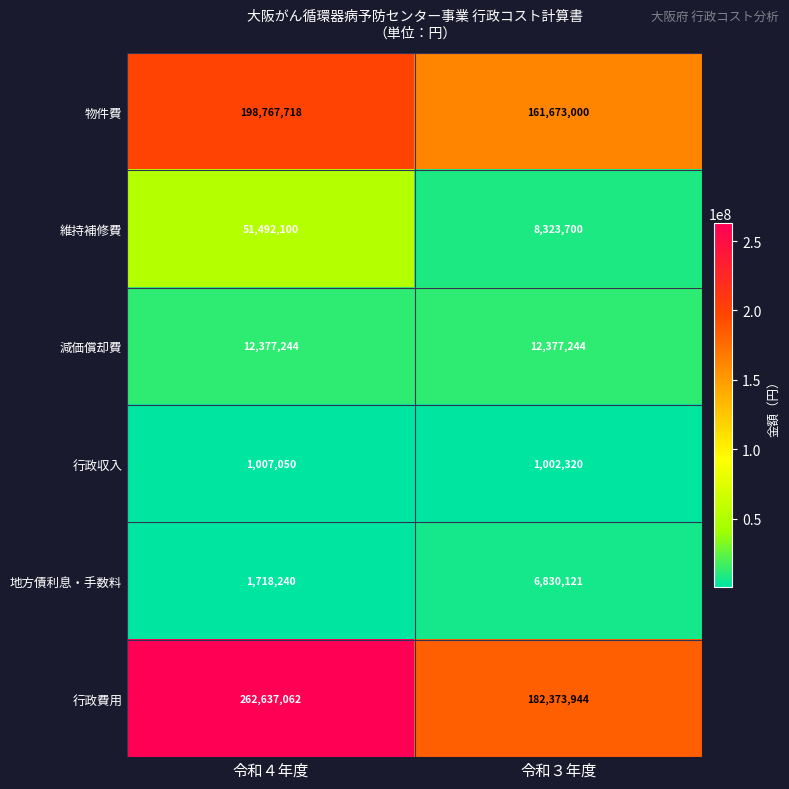

Which series has the largest range (max minus min)?

行政費用